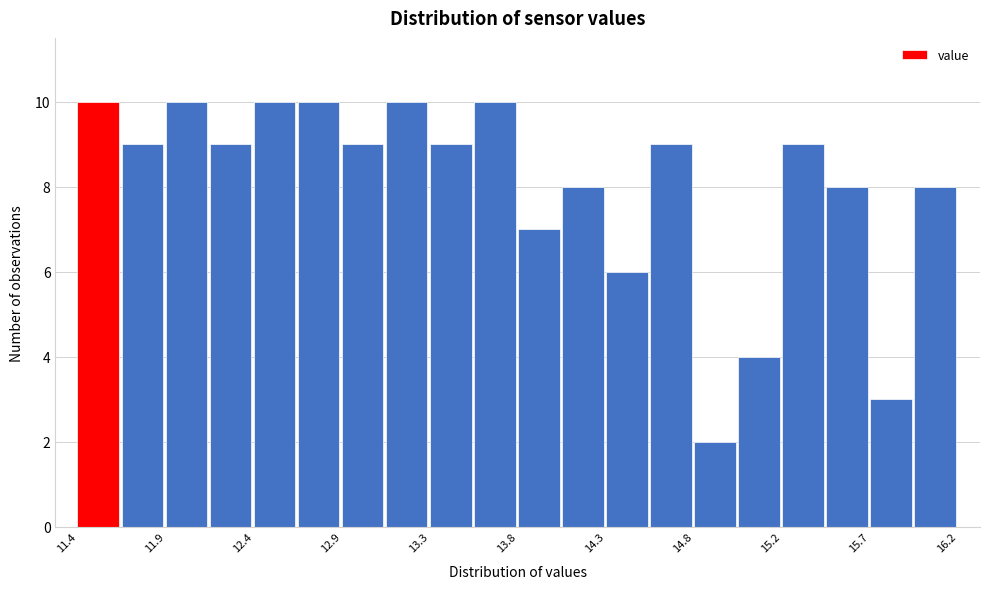

Reading left to right, transcribe this chart: for each bar, give the range it covers on the x-axis and its height. Neither the bar edges nor the heights are printed on the chart, so give them approximately, as read against the axes.

11.40 to 11.65: 10
11.65 to 11.90: 9
11.90 to 12.15: 10
12.15 to 12.40: 9
12.40 to 12.60: 10
12.60 to 12.85: 10
12.85 to 13.10: 9
13.10 to 13.35: 10
13.35 to 13.55: 9
13.55 to 13.80: 10
13.80 to 14.05: 7
14.05 to 14.30: 8
14.30 to 14.55: 6
14.55 to 14.75: 9
14.75 to 15.00: 2
15.00 to 15.25: 4
15.25 to 15.50: 9
15.50 to 15.70: 8
15.70 to 15.95: 3
15.95 to 16.20: 8